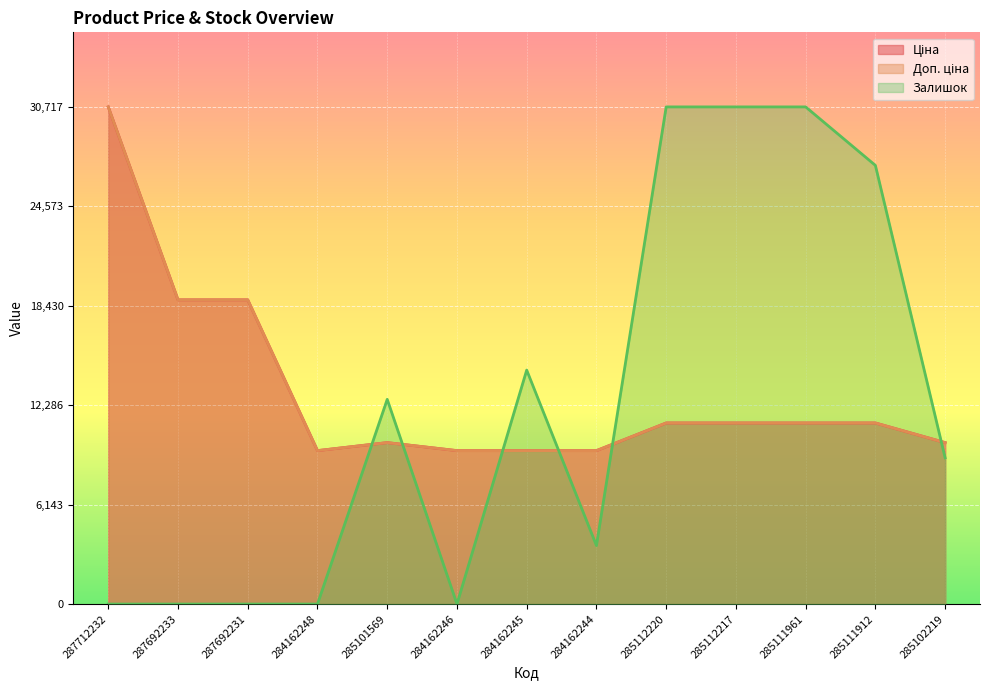

Reading right to left, what are all the values shown in this chart?

Ціна: 285102219=9975.0	285111912=11188.2	285111961=11188.2	285112217=11188.2	285112220=11188.2	284162244=9480.1	284162245=9480.1	284162246=9480.1	285101569=9975.0	284162248=9480.1	287692231=18796.8	287692233=18796.8	287712232=30717.1
Доп. ціна: 285102219=9975.0	285111912=11188.2	285111961=11188.2	285112217=11188.2	285112220=11188.2	284162244=9480.1	284162245=9480.1	284162246=9480.1	285101569=9975.0	284162248=9480.1	287692231=18796.8	287692233=18796.8	287712232=30717.1
Залишок: 285102219=9034.5	285111912=27103.4	285111961=30717.1	285112217=30717.1	285112220=30717.1	284162244=3613.8	284162245=14455.1	284162246=0.0	285101569=12648.2	284162248=0.0	287692231=0.0	287692233=0.0	287712232=0.0